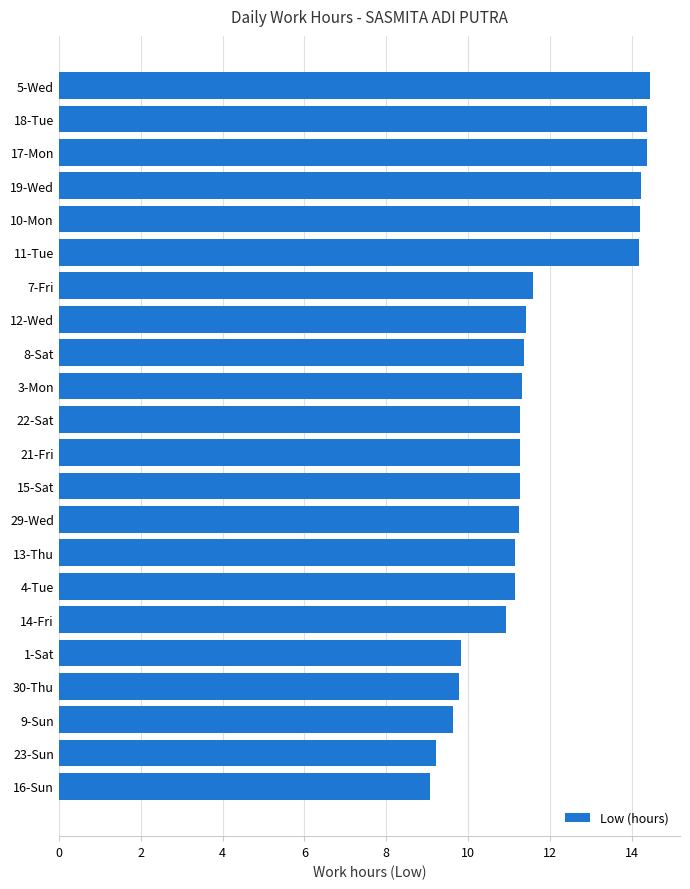

Which has a higher value, 18-Tue or 8-Sat?

18-Tue